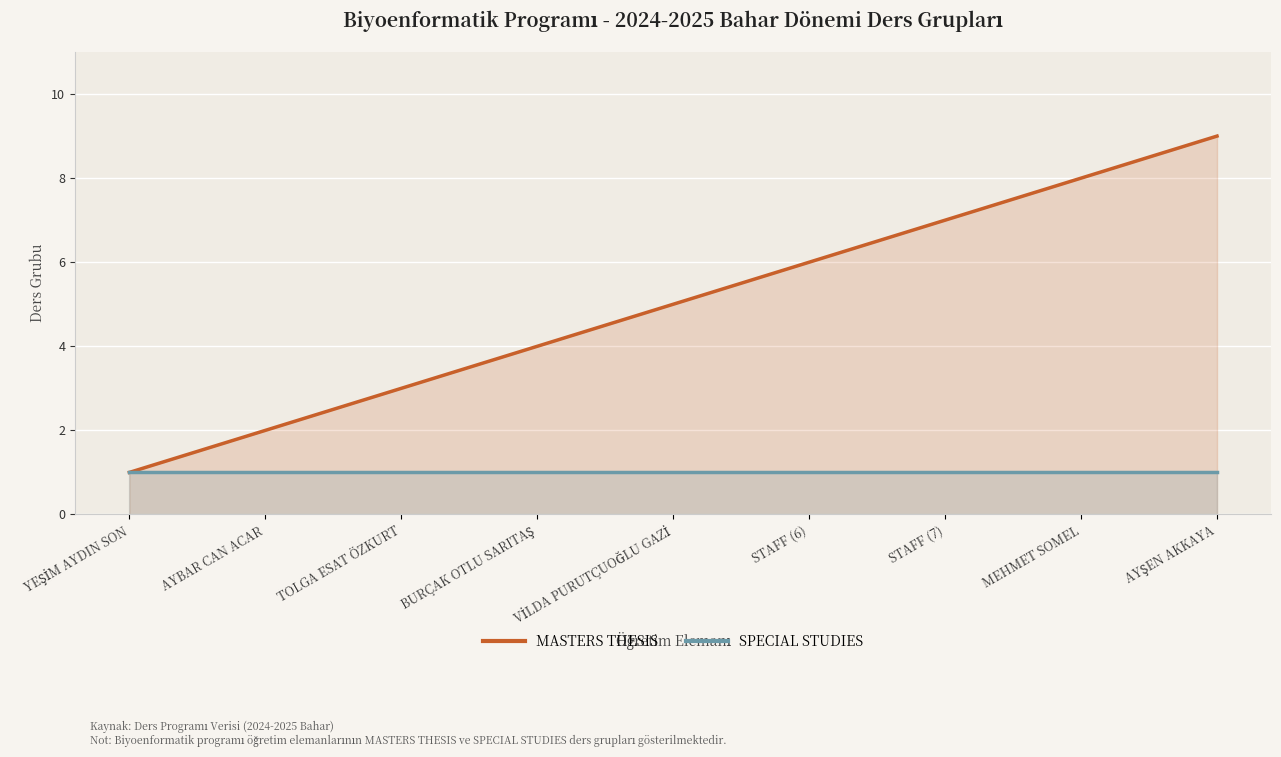

True or false: SPECIAL STUDIES and MASTERS THESIS cross at least once.

False